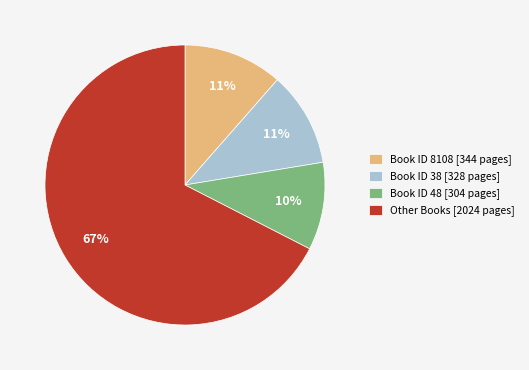

Is there a majority slice in this chart?

Yes